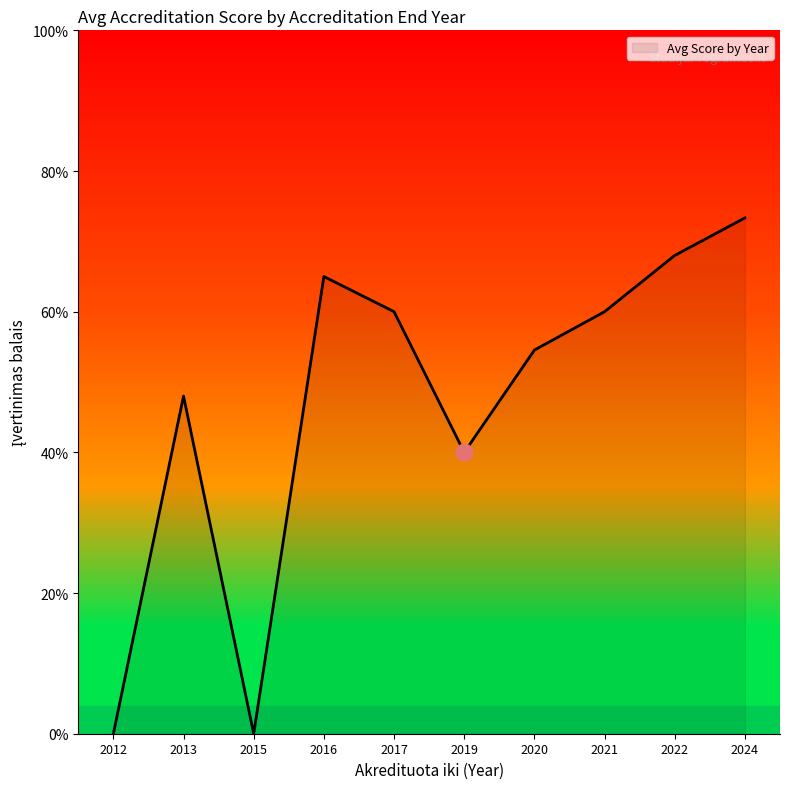

True or false: there are more than 0 points higher than both neighbors.

True